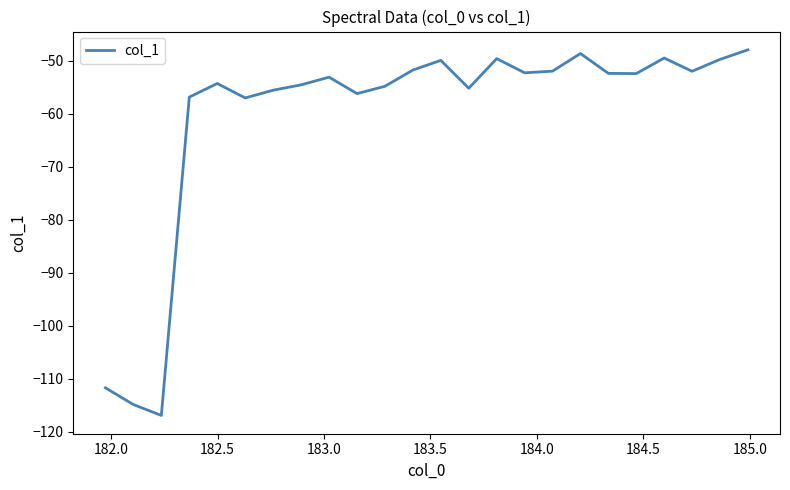

What is the difference between the second highest and second lowest values?

66.2